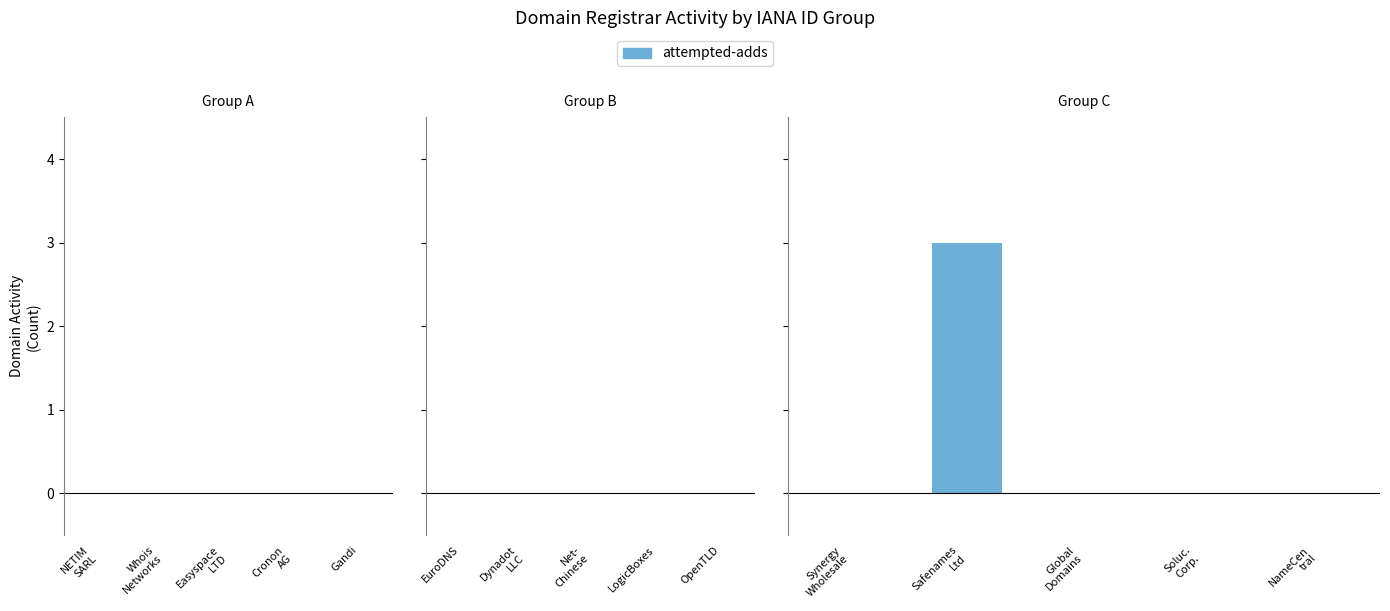

Does the chart contain stacked bars?

No